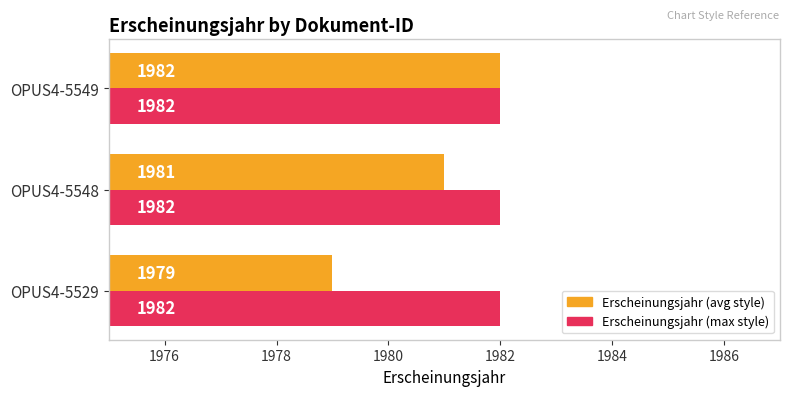

What is the minimum value for Erscheinungsjahr (max style)?

1982